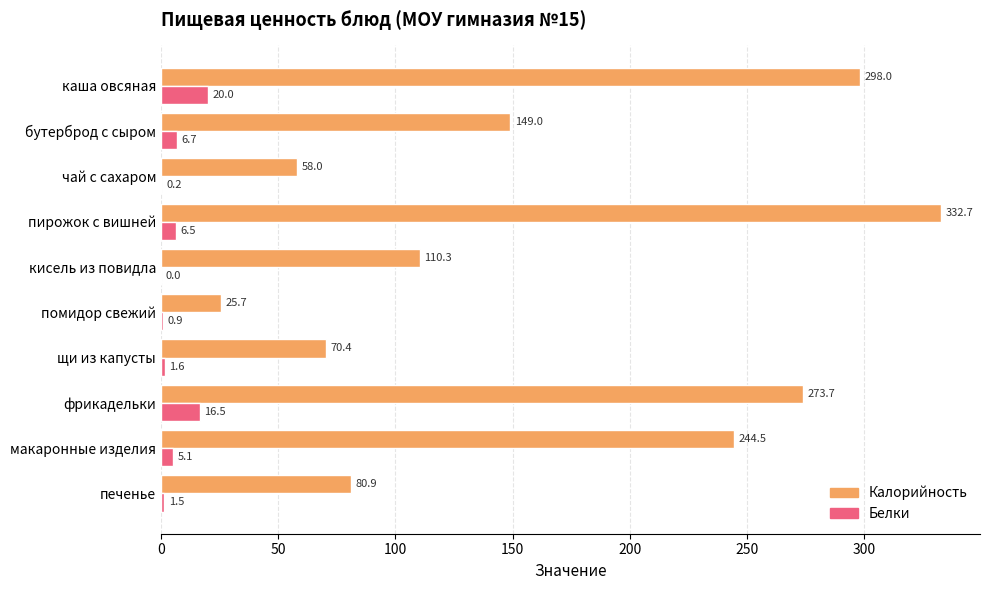

Which series changed the most between фрикадельки and макаронные изделия?

Калорийность